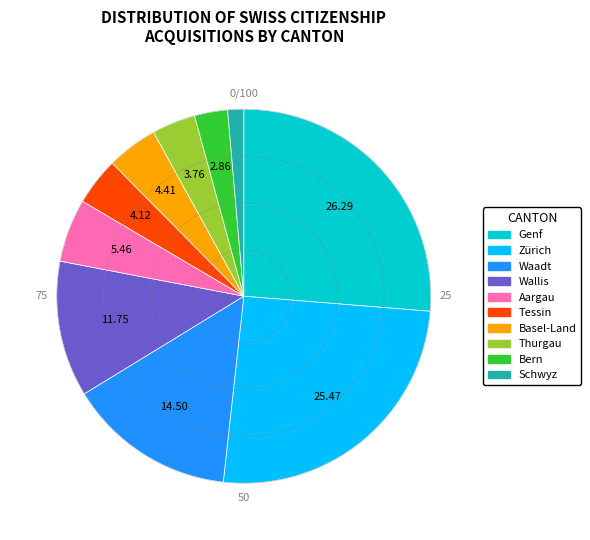

Do Thurgau and Zürich together represent more than half of the pie?

No